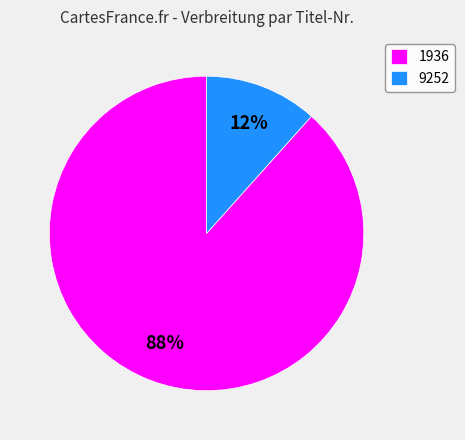

To the nearest percent, what is the combined percentage of 1936 and 9252?

100%